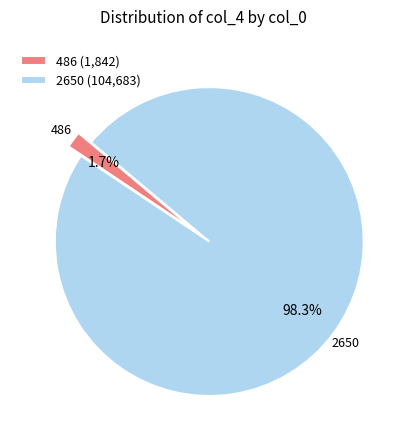

How many slices are in this pie chart?

2